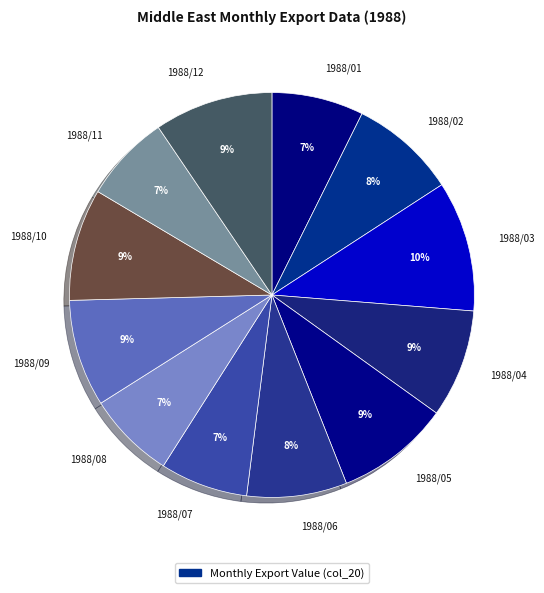

Is the sum of 1988/07 and 1988/08 greater than half?

No